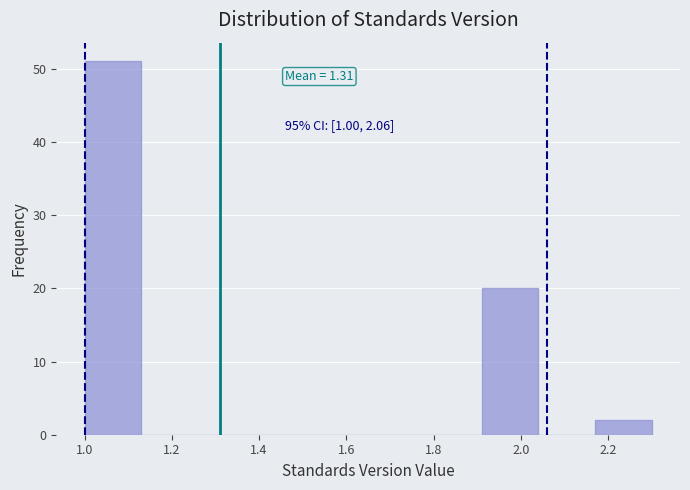

Over which range of the x-axis is the bar tallest?

1.00 to 1.13